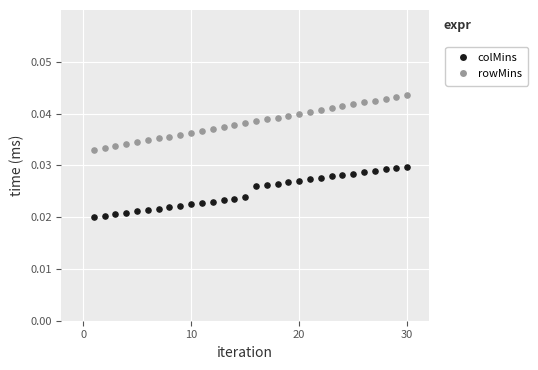

Which series reaches the maximum Y coordinate?

rowMins